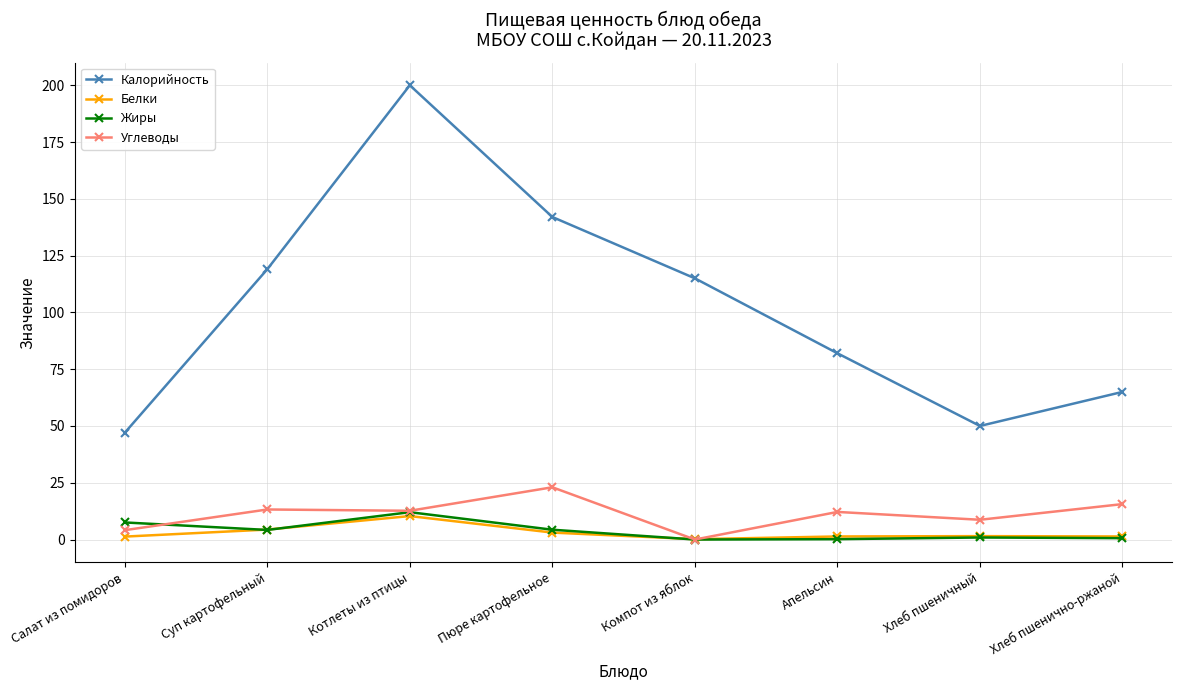

What is the lowest value of the Белки series?

0.2